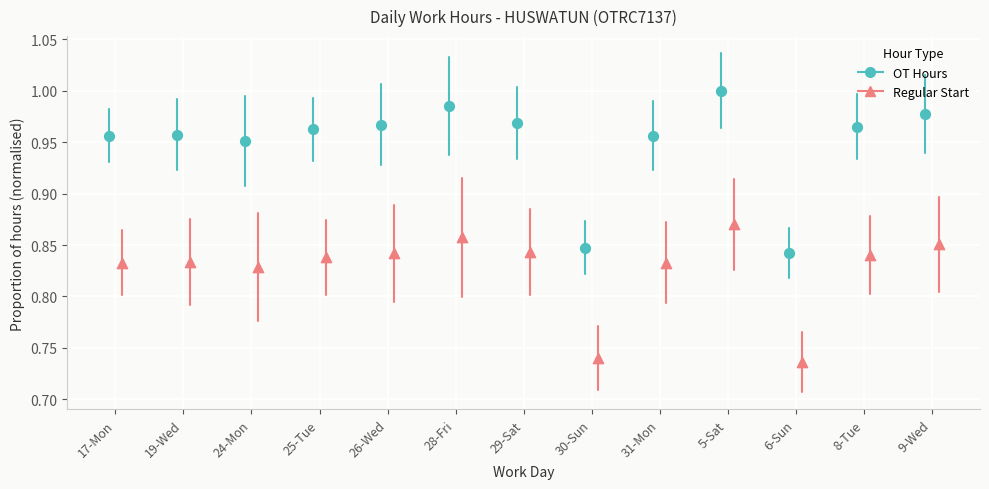

Which series has the largest Y range (max minus min)?

OT Hours